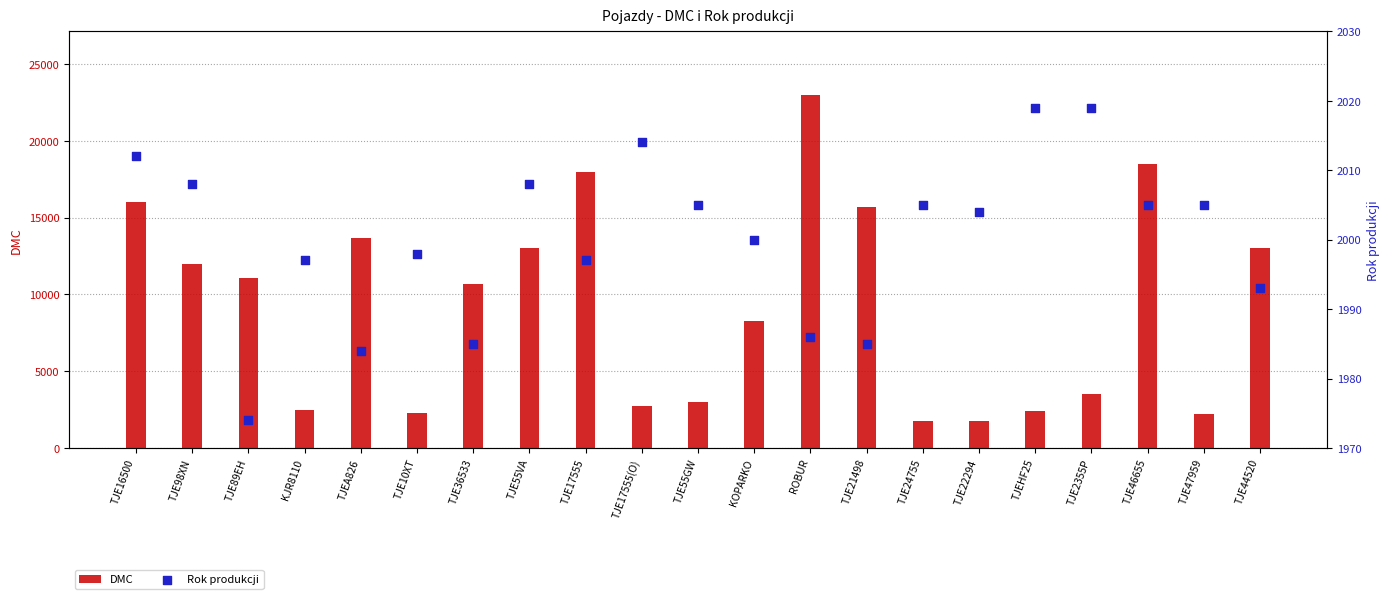

At how many categories does at least one series exceed 7467?

12